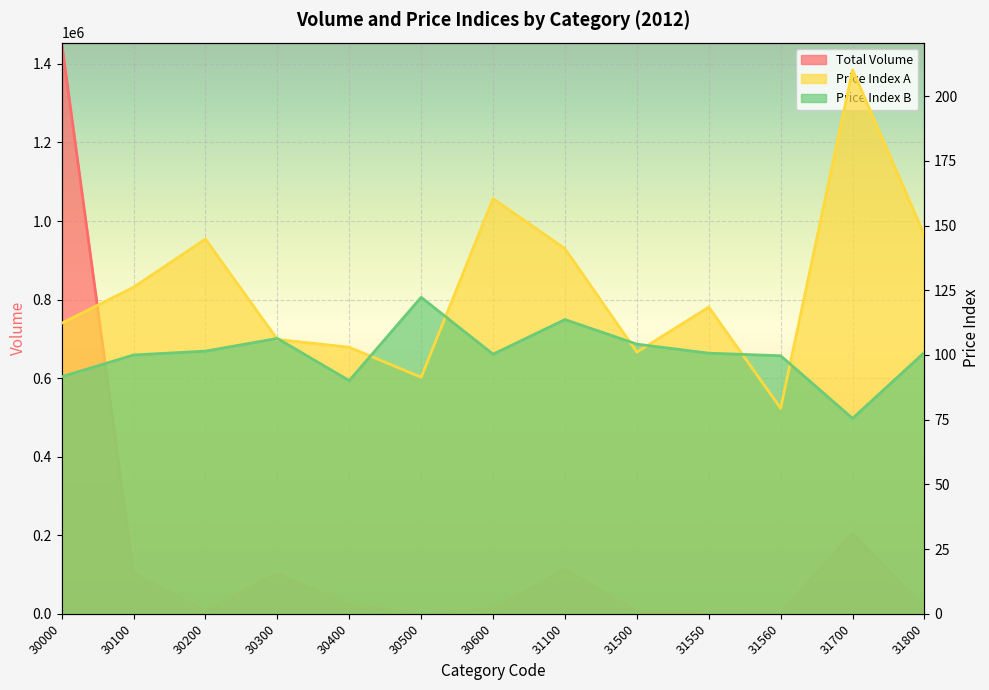

True or false: Price Index B and Total Volume cross at least once.

False